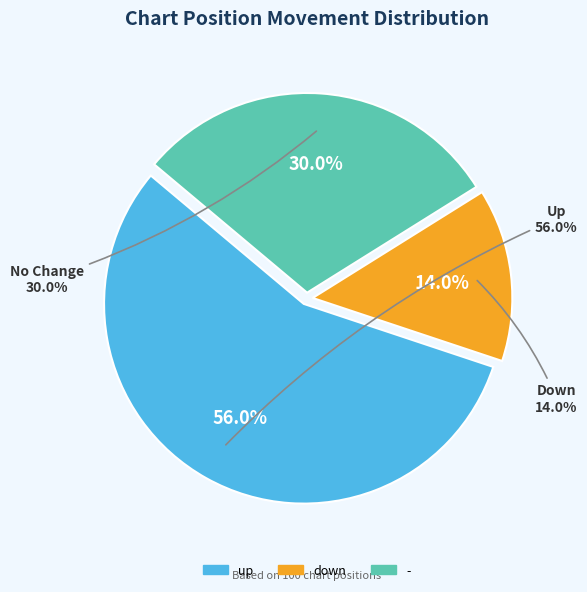

What percentage is the up slice, to the nearest percent?

56%